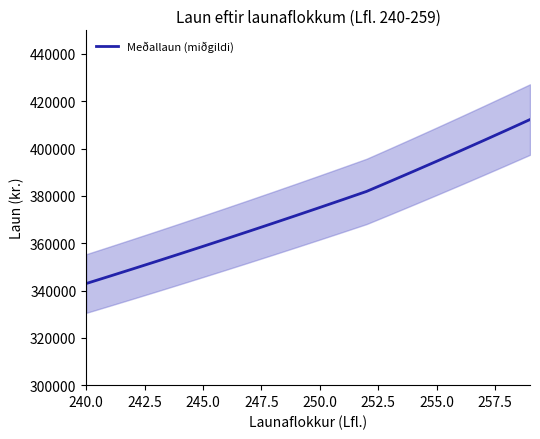

What is the minimum value for Meðallaun (miðgildi)?

342962.0